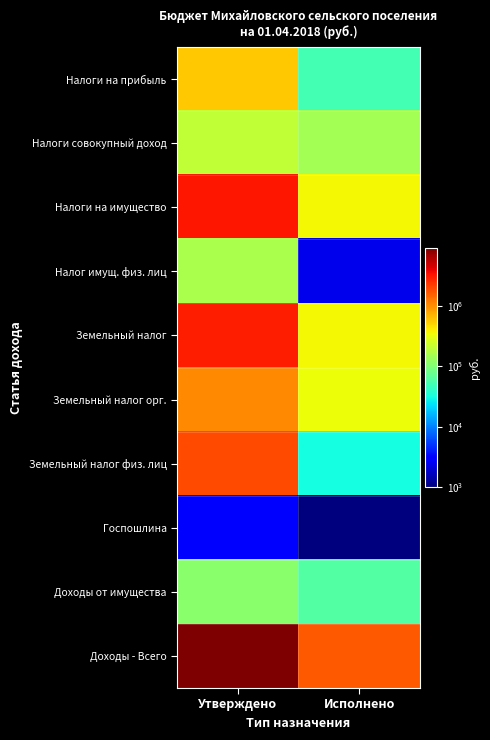

What is the smallest value displayed?

1000.0